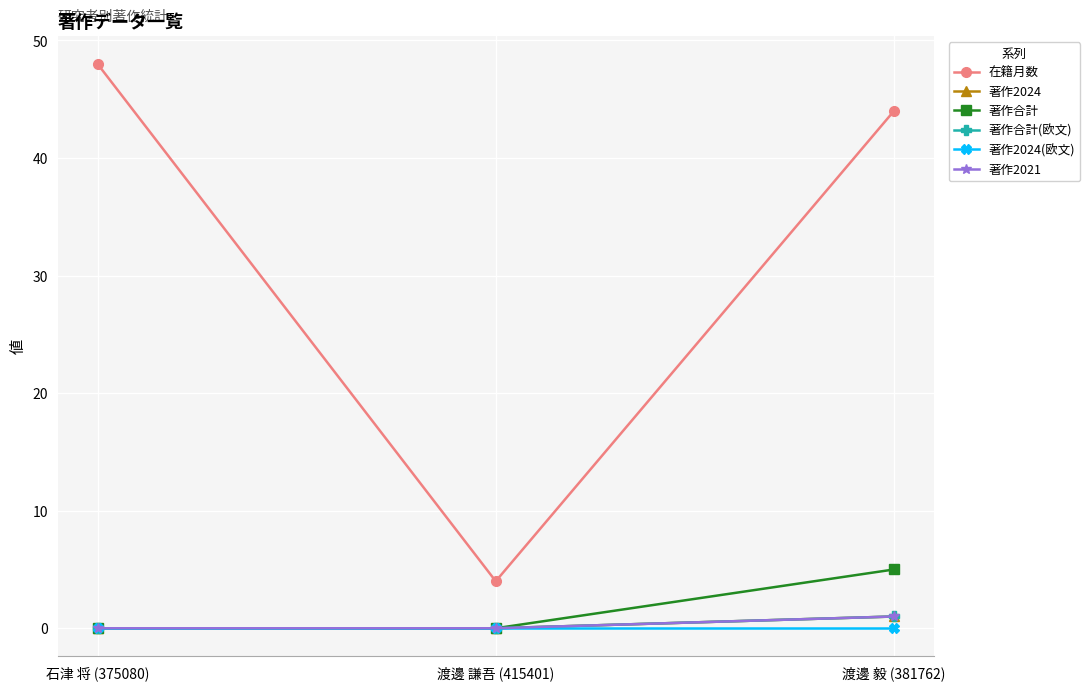

How many lines are shown in the chart?

6